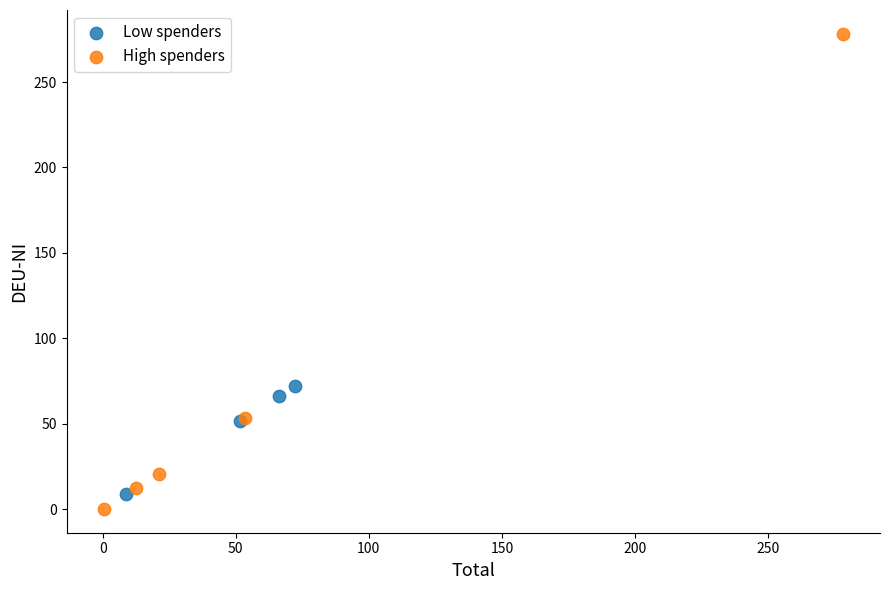

Which series has the largest Y range (max minus min)?

High spenders